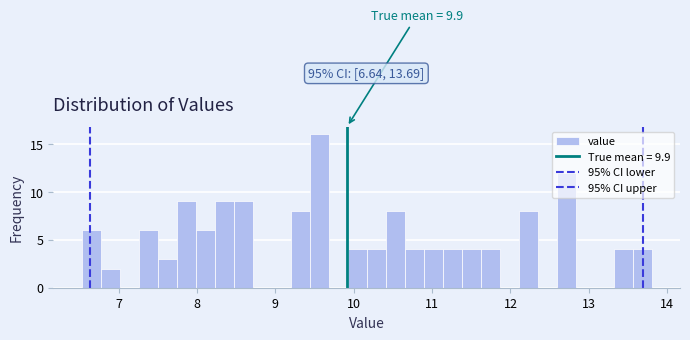

Around what value on the x-axis is the tallest bar? Give the approximate position of its centre, as read against the axis.

9.6